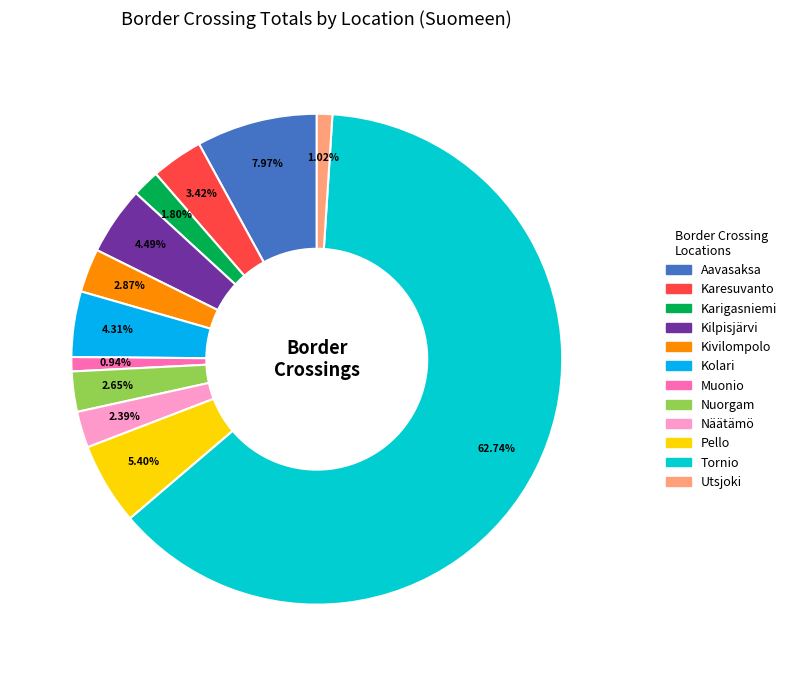

To the nearest percent, what percentage of the pie is Karesuvanto?

3%